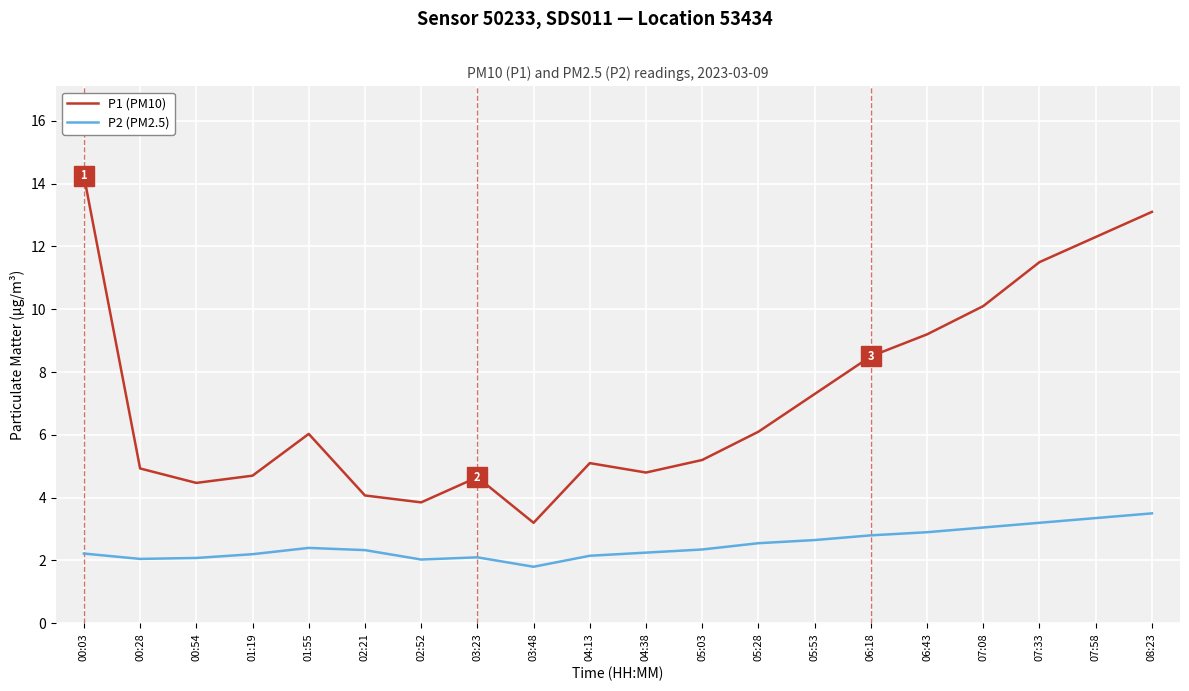

Which series has the largest total across all categories?

P1 (PM10)